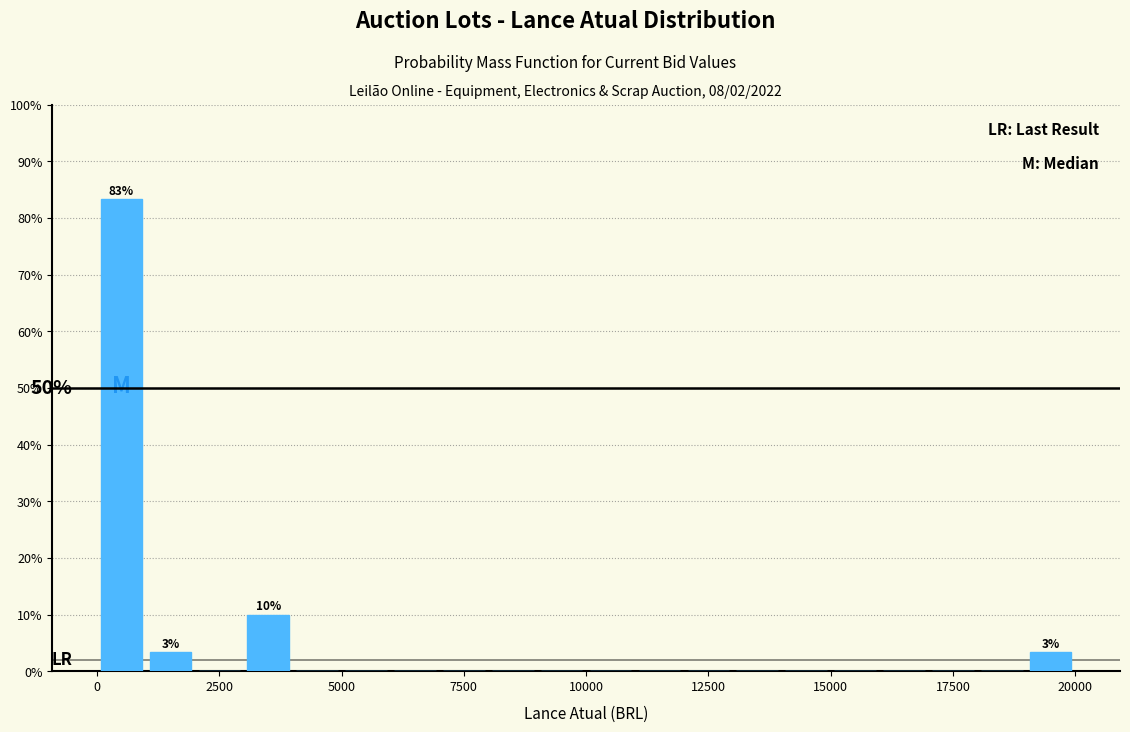

Read against the x-axis, roughly where is the centre of the tallest bar?

500